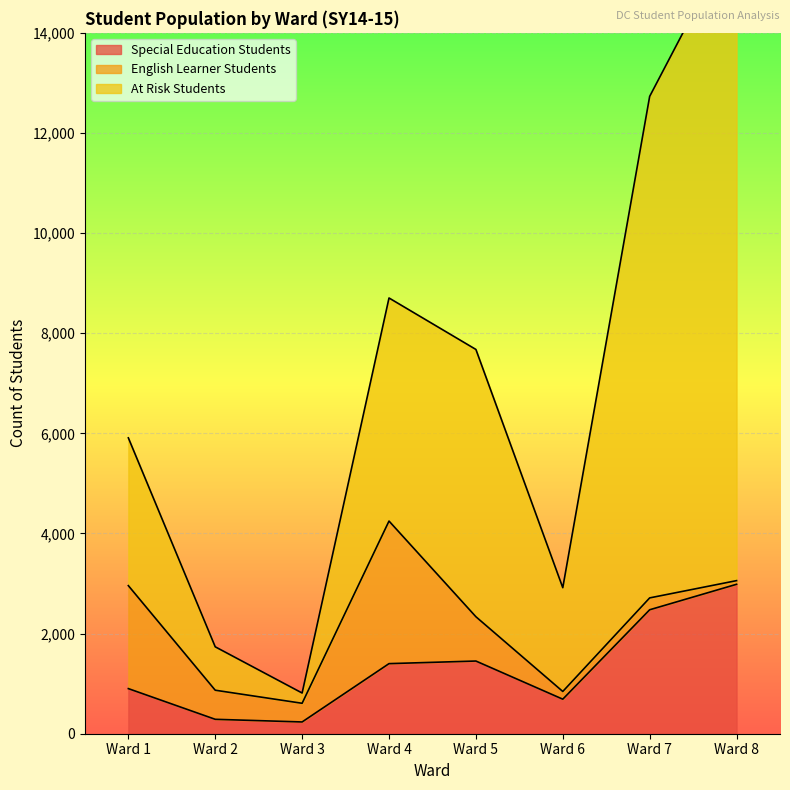

The value of Special Education Students at Ward 7 is 2476. True or false?

True